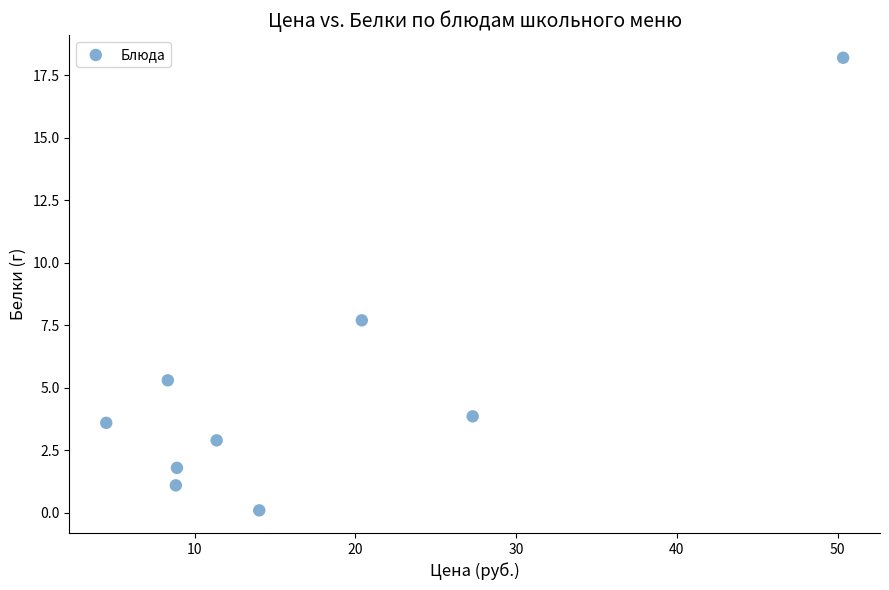

What Y value in the scatter plot is closest to 9?

7.7